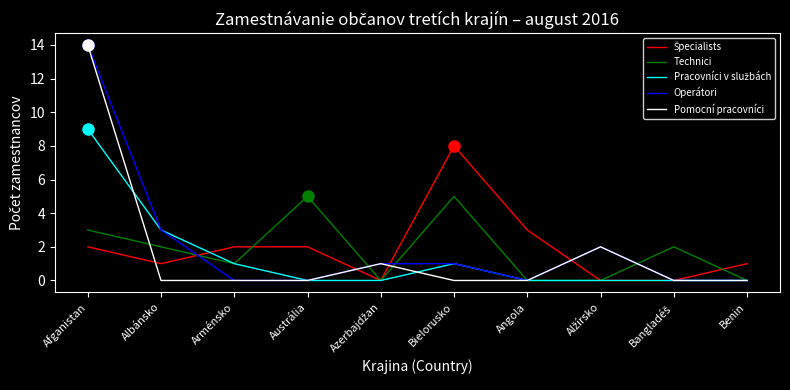

What position from the left is Albánsko?

2